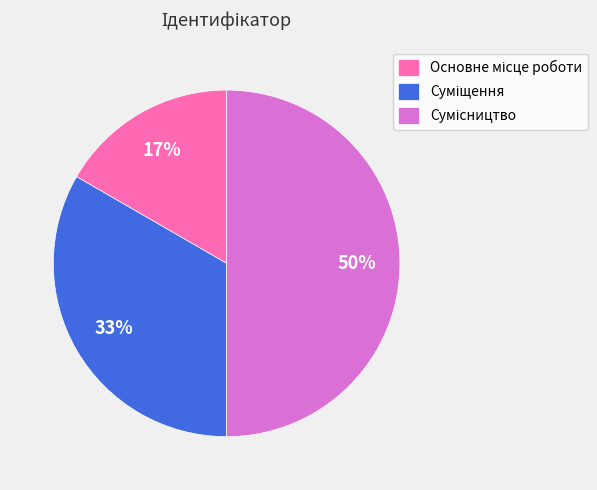

To the nearest percent, what is the difference between the largest and smallest slice percentages?

33%